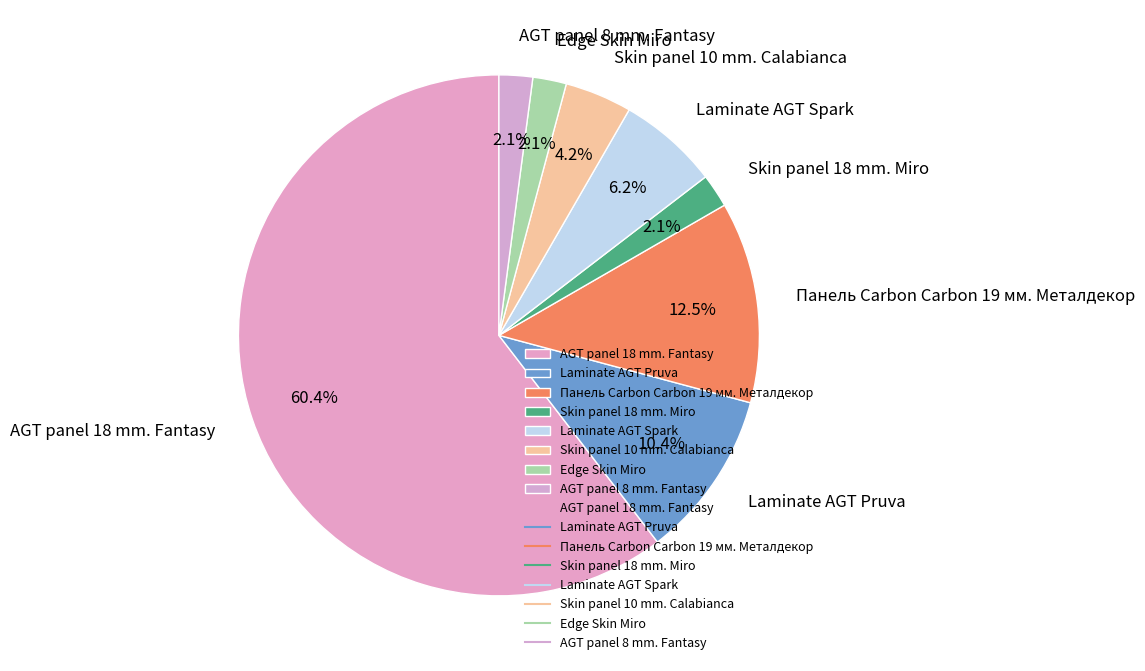

What percentage do Laminate AGT Spark and Skin panel 18 mm. Miro together represent?

8.3%